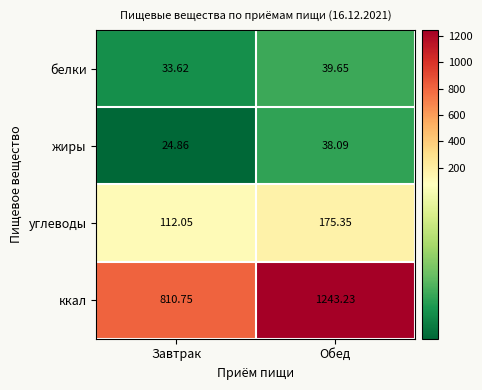

Which series changed the most between Завтрак and Обед?

ккал